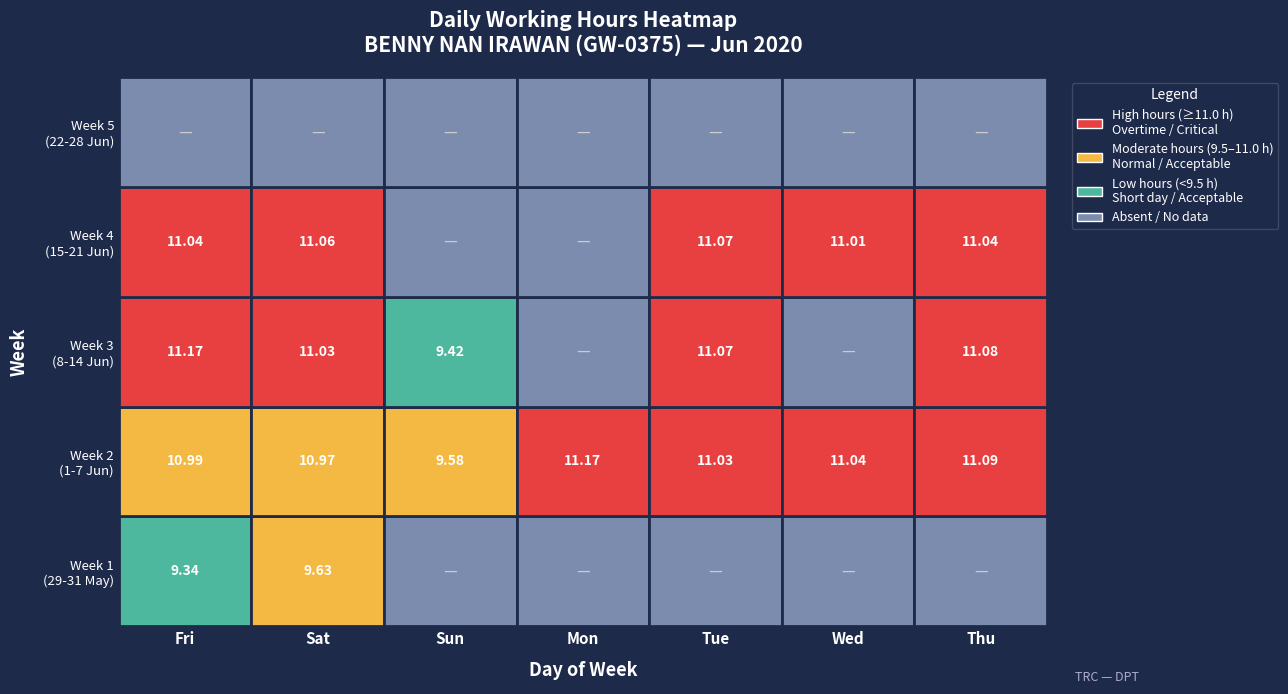

The value of 3-Wed at 3 is 0.0. True or false?

True